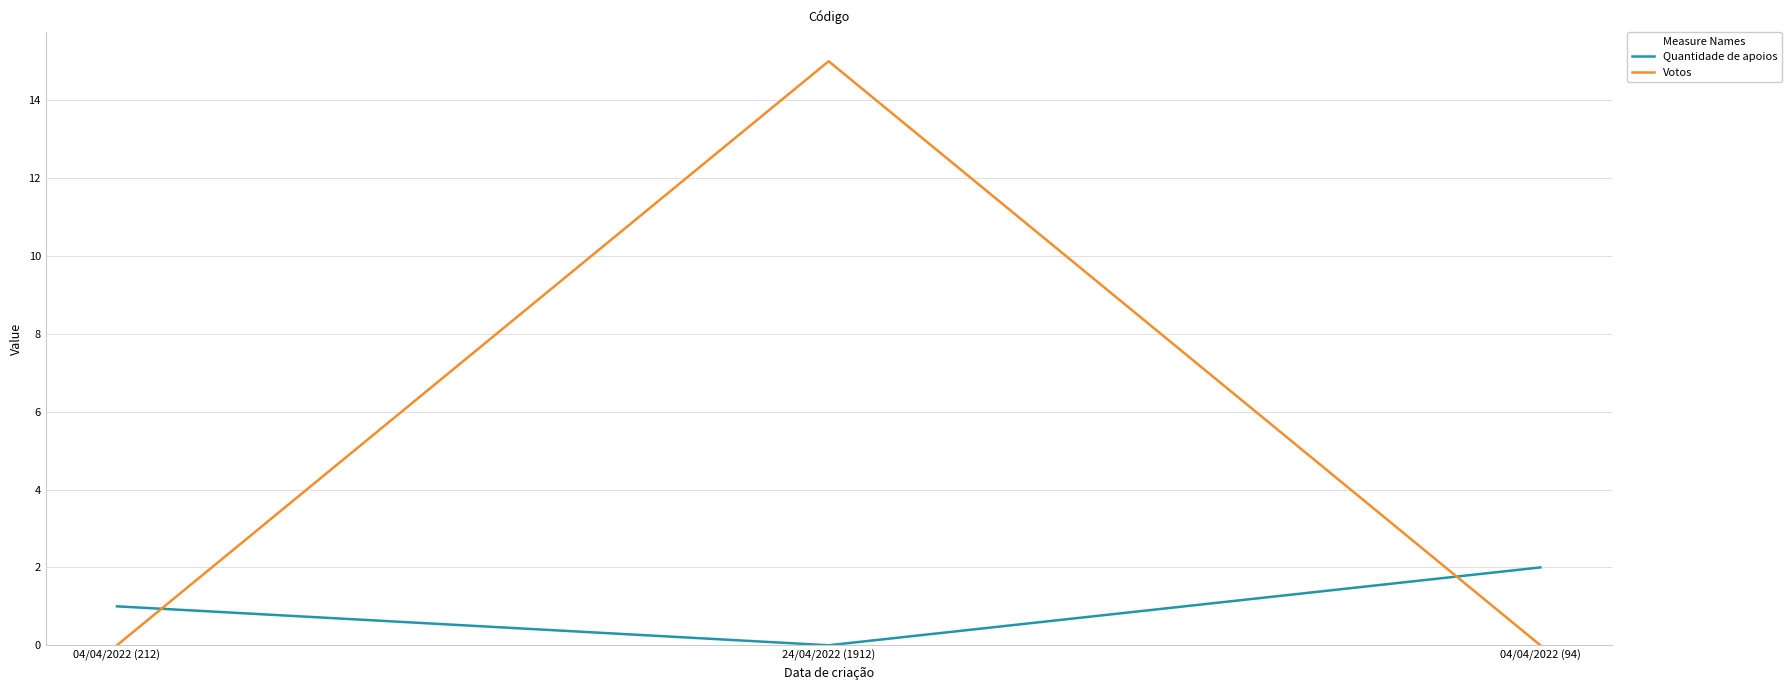

Between 04/04/2022 (212) and 24/04/2022 (1912), which series saw the biggest shift?

Votos